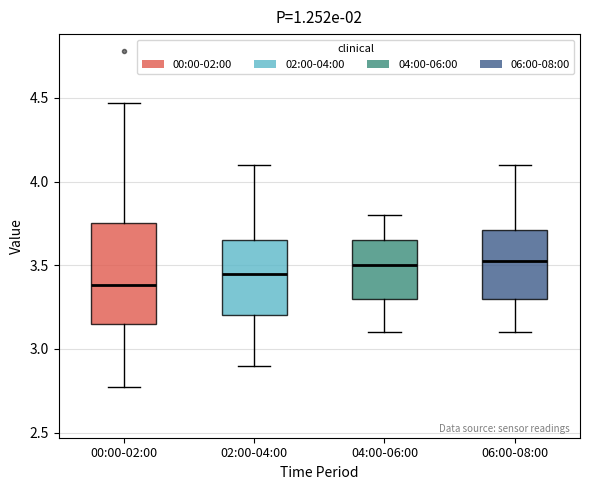

Where is the lower edge of the box for 06:00-08:00 on the y-axis? The values are not printed on the chart, so give them approximately, as read against the axis.

3.30